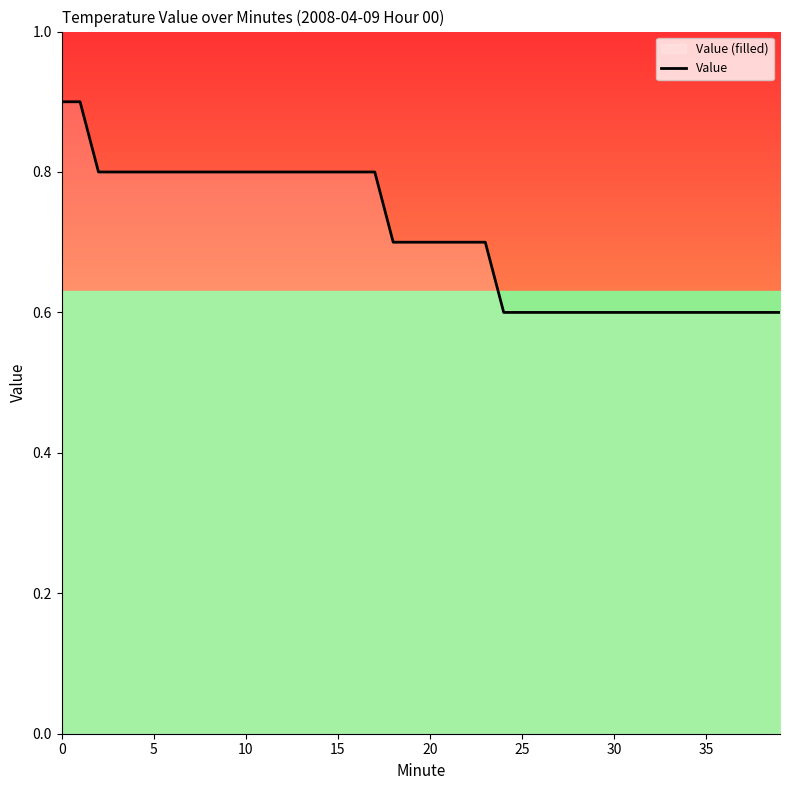

What is the greatest value displayed?

0.9